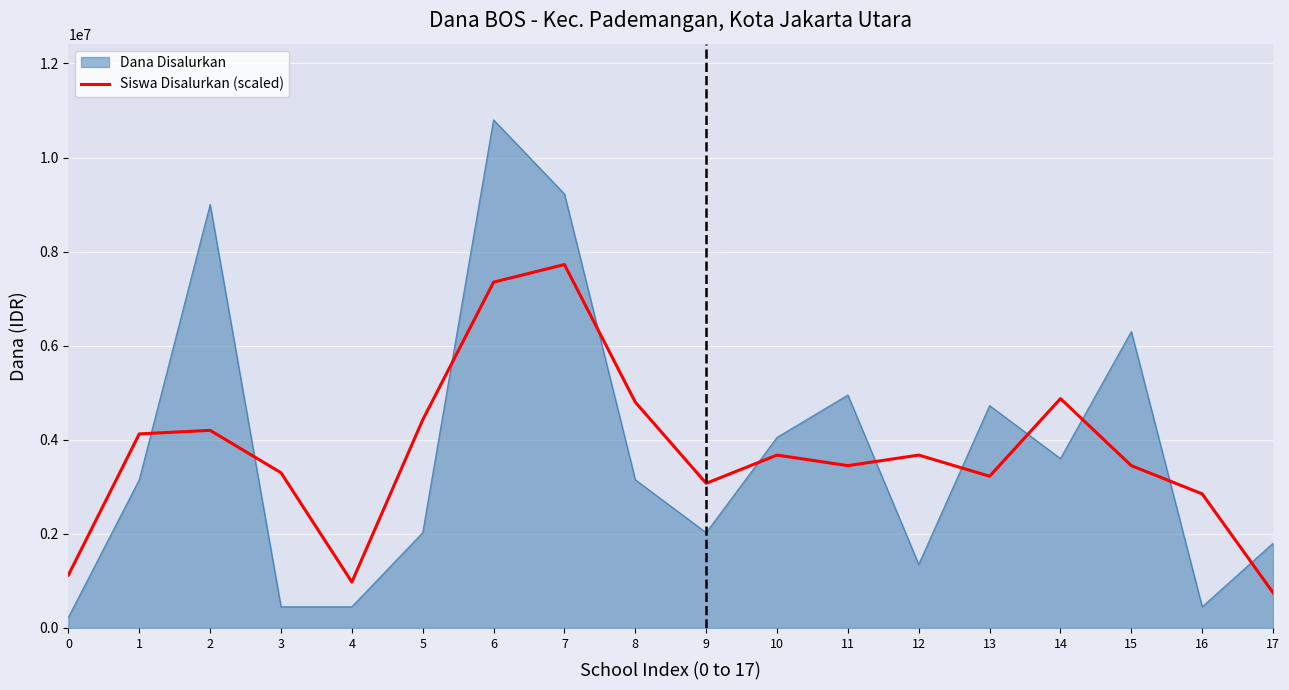

What is the total value across all series at 14?

8475000